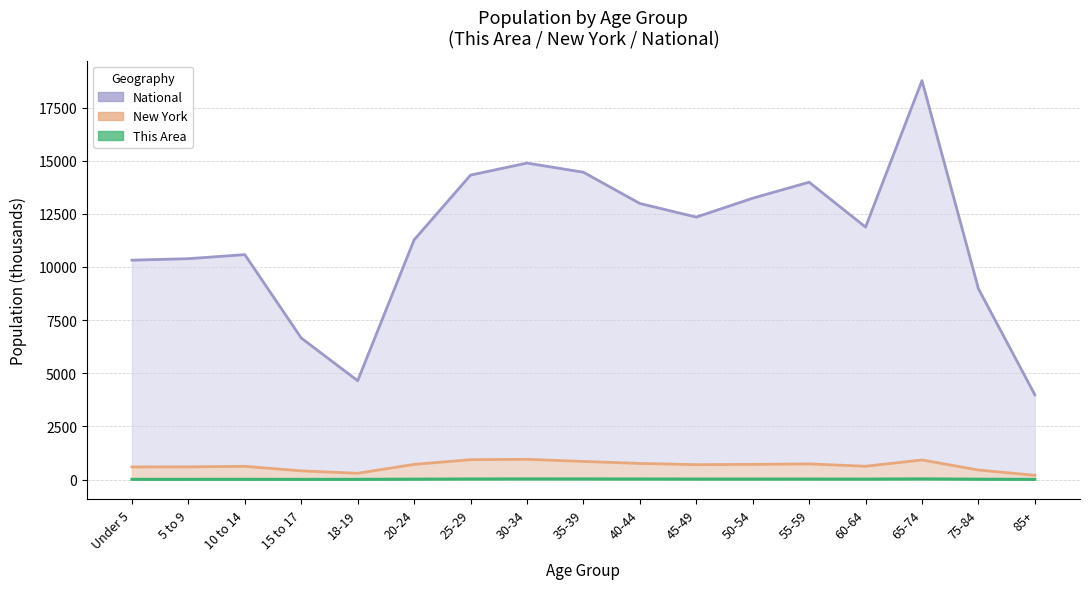

How many data points does each series have?

17